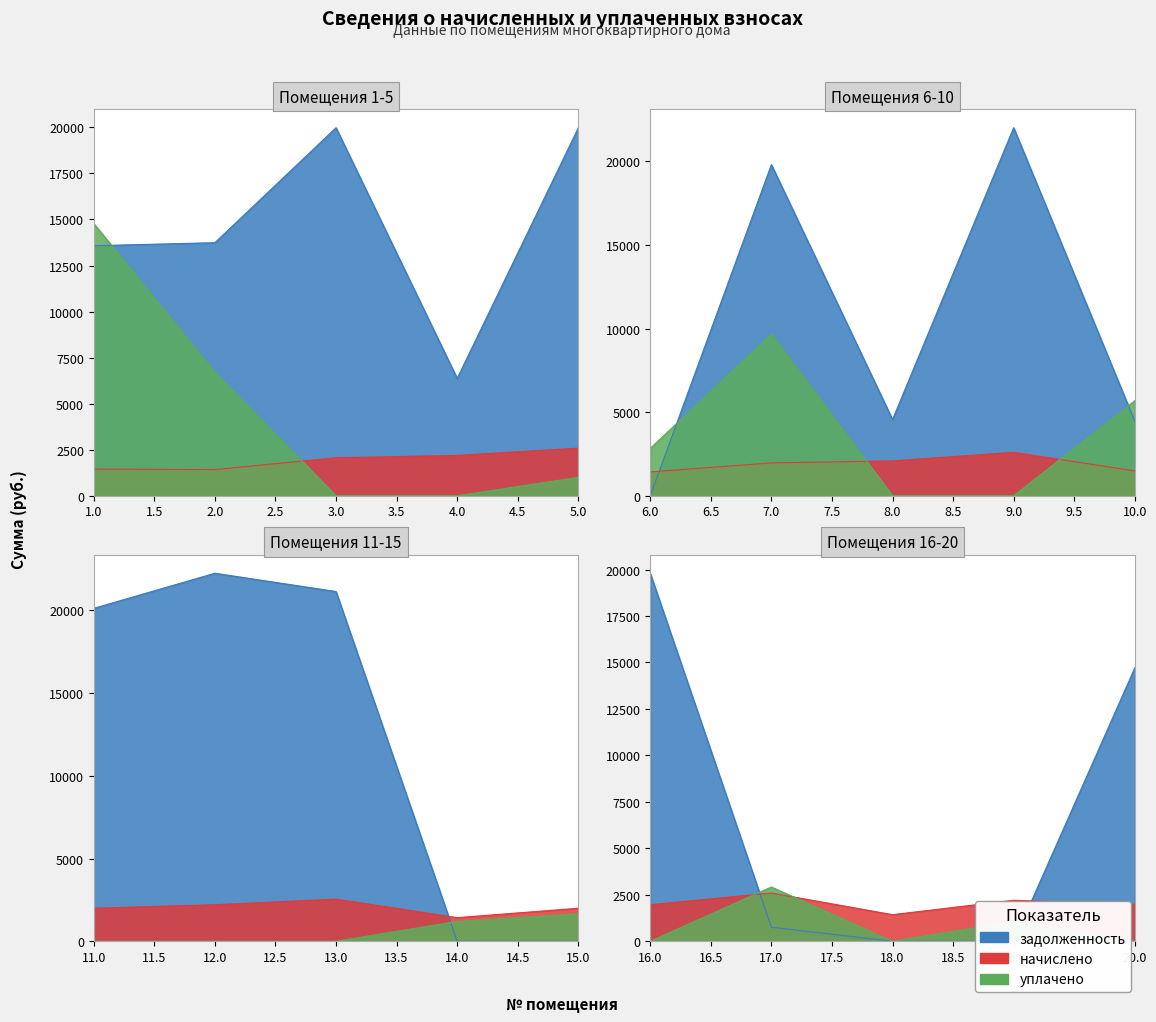

Count the number of categories in the chart.

20